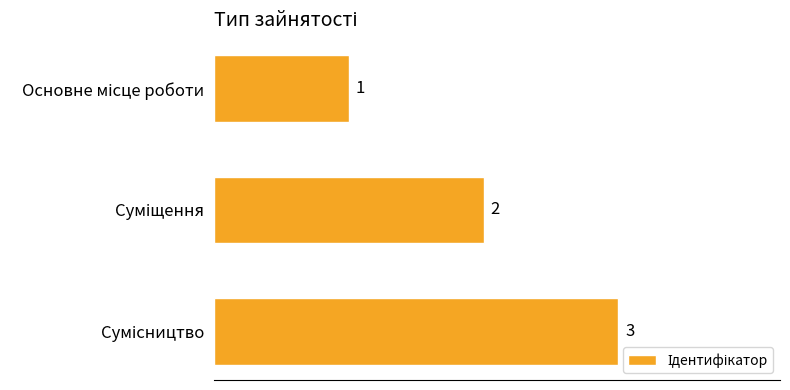

Does the chart contain stacked bars?

No